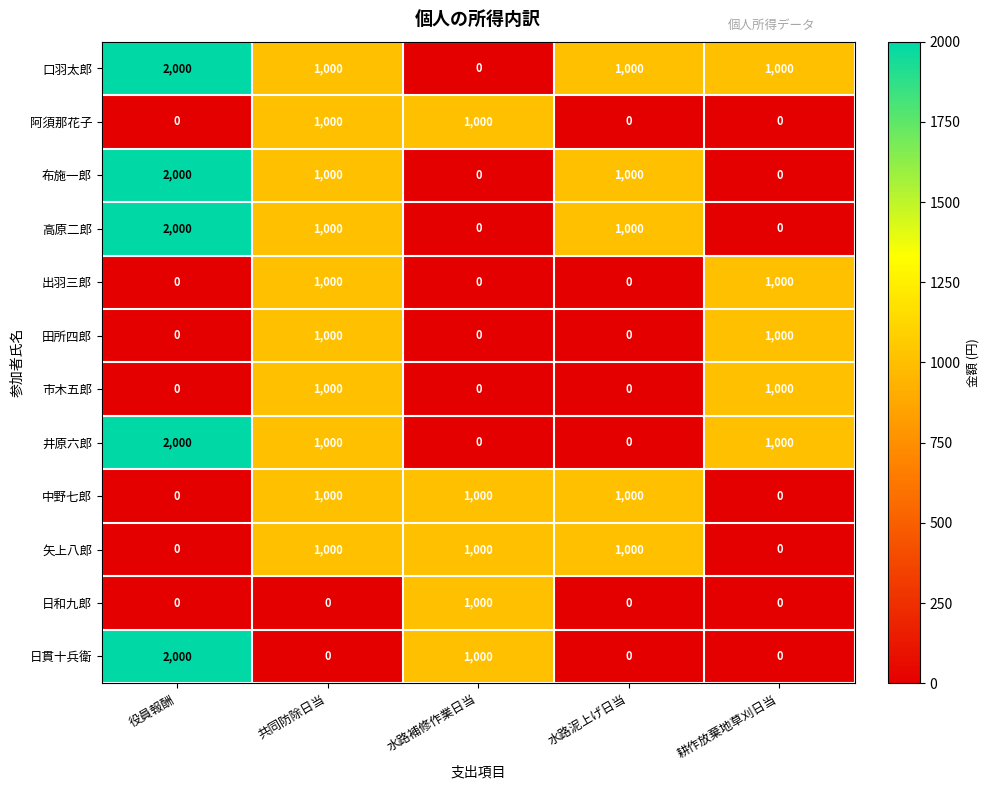

What is the greatest value displayed?

2000